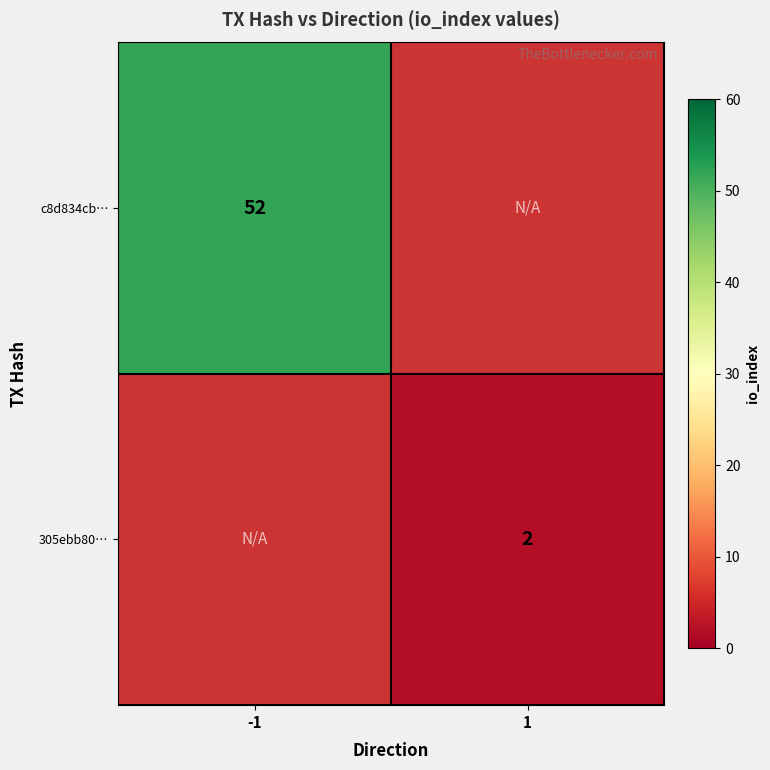

True or false: c8d834cb… has a value of 52 at -1.

True